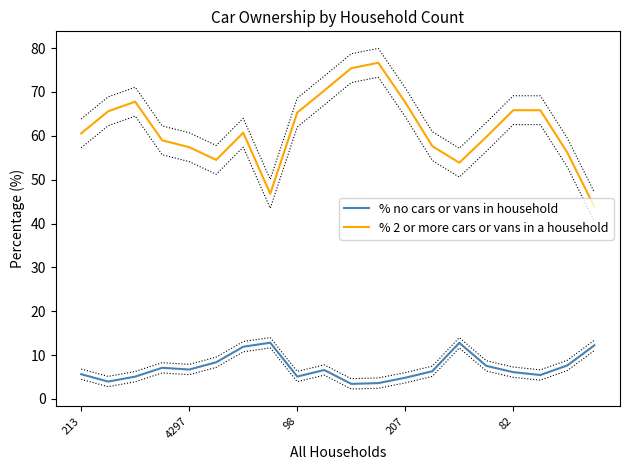

True or false: % 2 or more cars or vans in a household has more than 0 interior local peaks.

True